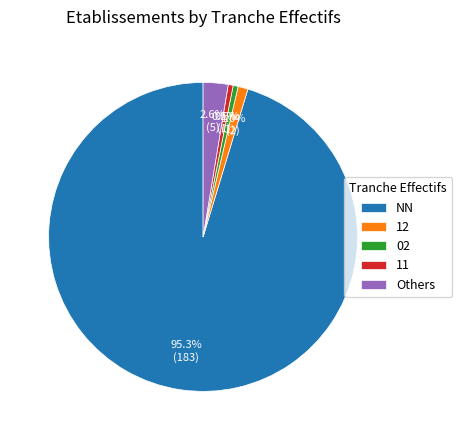

Which category has the biggest portion of the pie?

NN